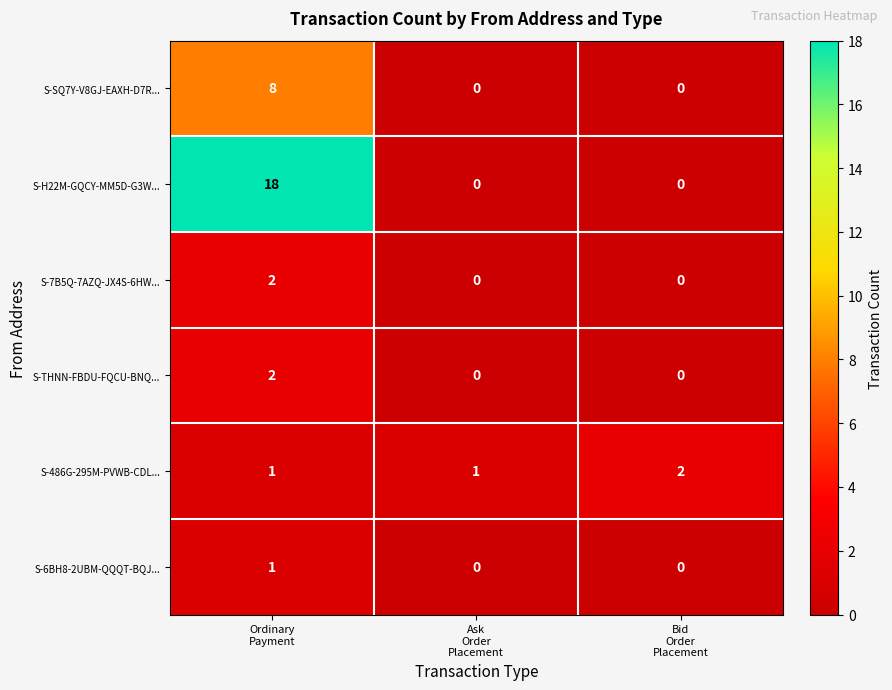

Between Ordinary
Payment and Bid
Order
Placement, which series saw the biggest shift?

S-H22M-GQCY-MM5D-G3W...